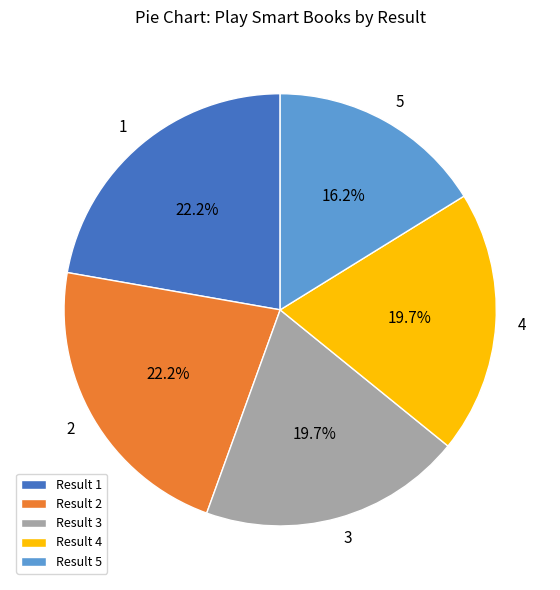

Which category has the smallest portion of the pie?

5